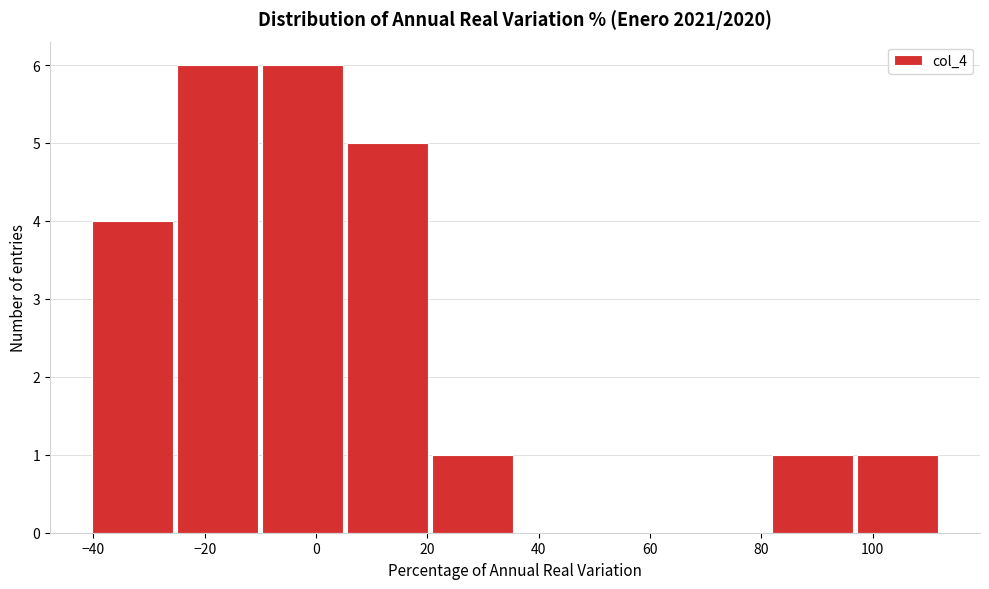

Reading left to right, list every bar in this chart as the range it spans on the x-axis followed by its height. Neither the bar edges nor the heights are printed on the chart, so give them approximately, as read against the axes.

-40 to -26: 4
-26 to -10: 6
-10 to 6: 6
6 to 20: 5
20 to 36: 1
36 to 52: 0
52 to 66: 0
66 to 82: 0
82 to 96: 1
96 to 112: 1